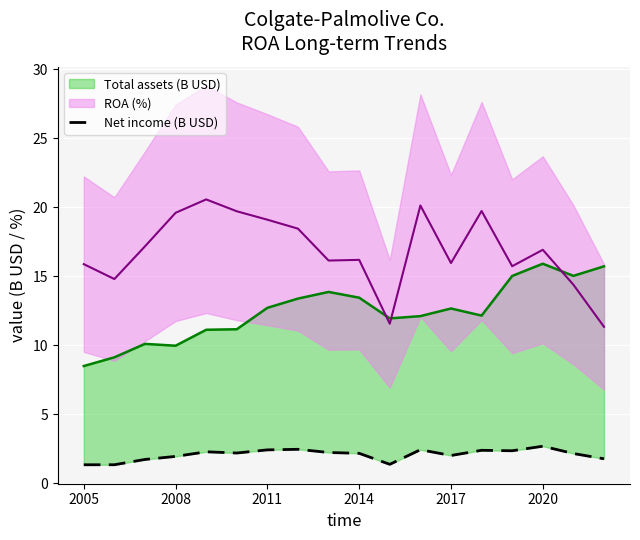

What is the smallest value displayed?

1.4